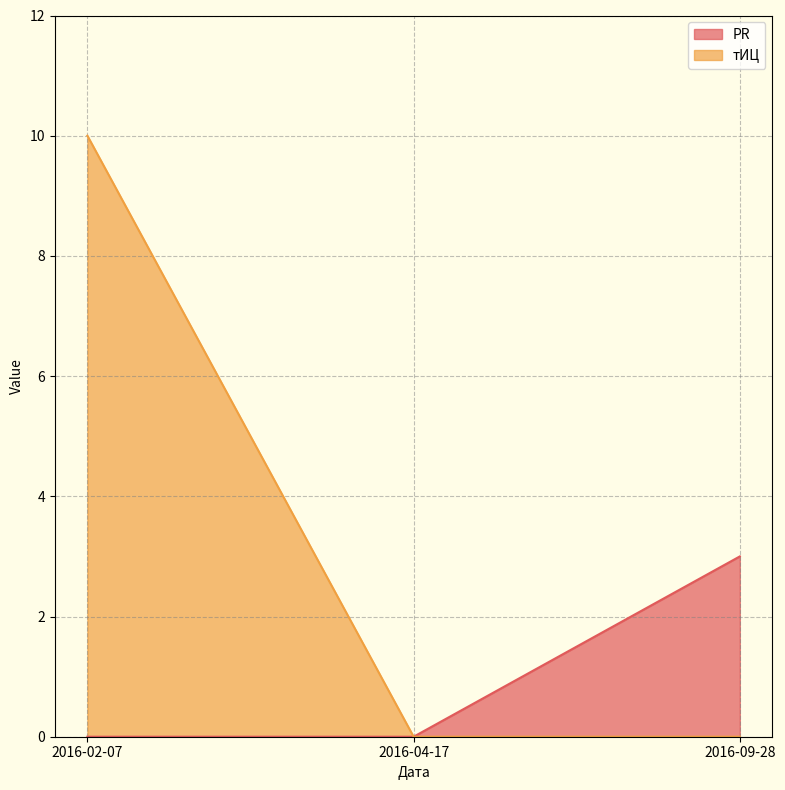

At which category does the chart reach its minimum across all series?

2016-02-07